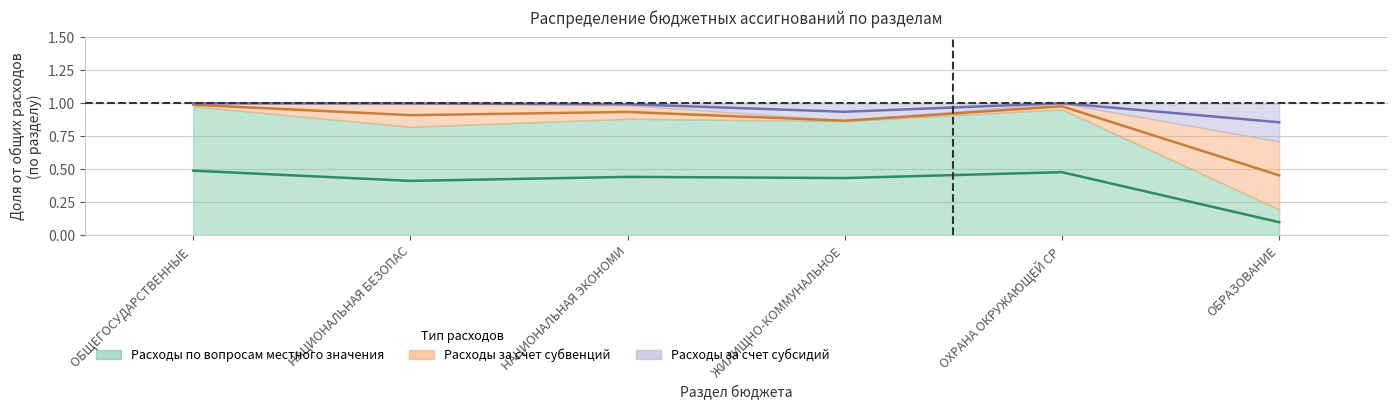

Between ЖИЛИЩНО-КОММУНАЛЬНОЕ and ОХРАНА ОКРУЖАЮЩЕЙ СР, which series saw the biggest shift?

Расходы за счет субсидий